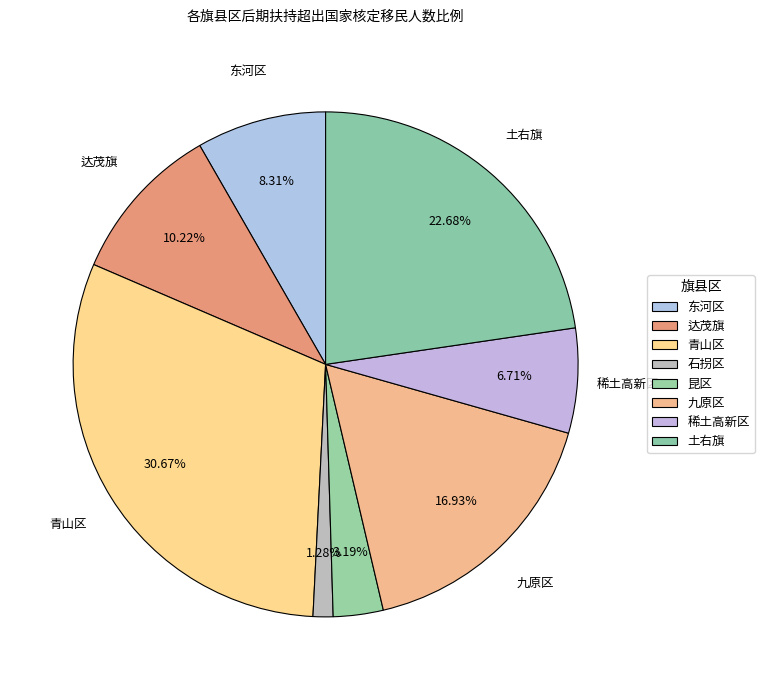

How many segments does this pie chart have?

8